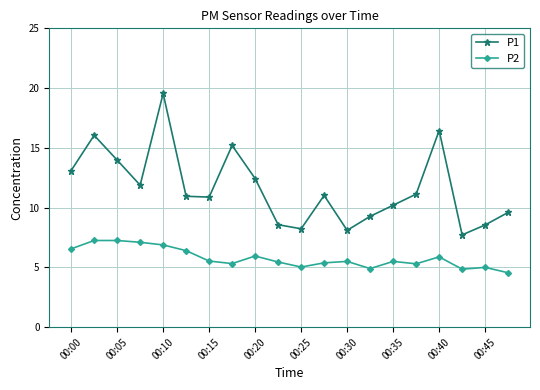

What is the highest value of the P1 series?

19.6